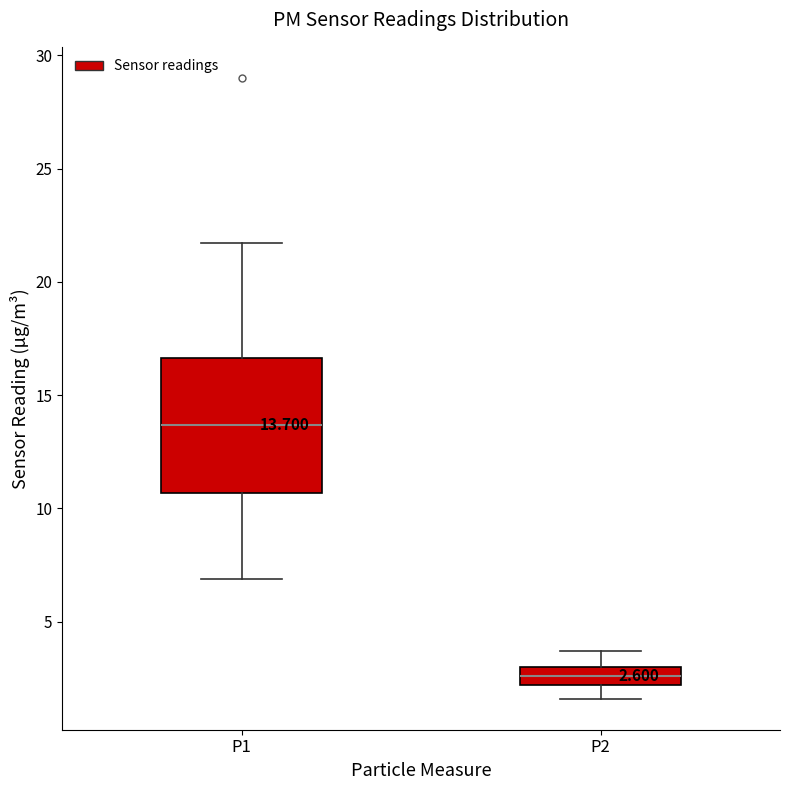

Which box's median line is the lowest?

P2